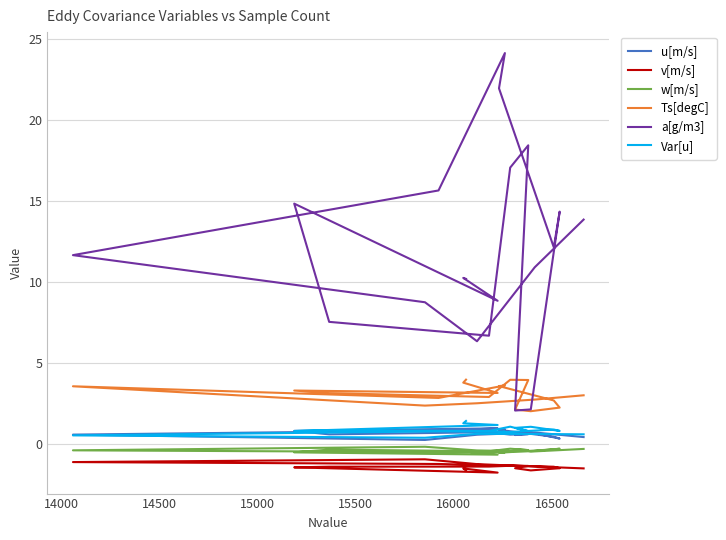

What is the label of the 16th point from the right?

15500